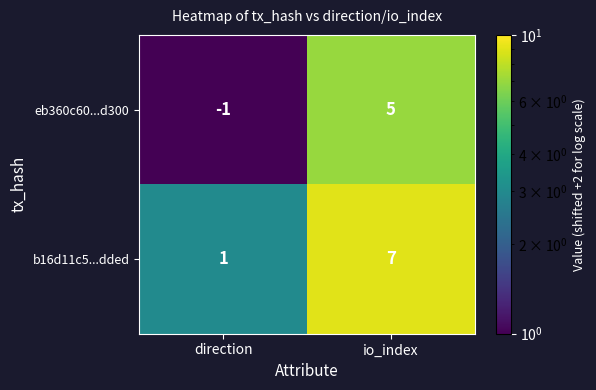

Is it true that eb360c60...d300 equals 5 at io_index?

True